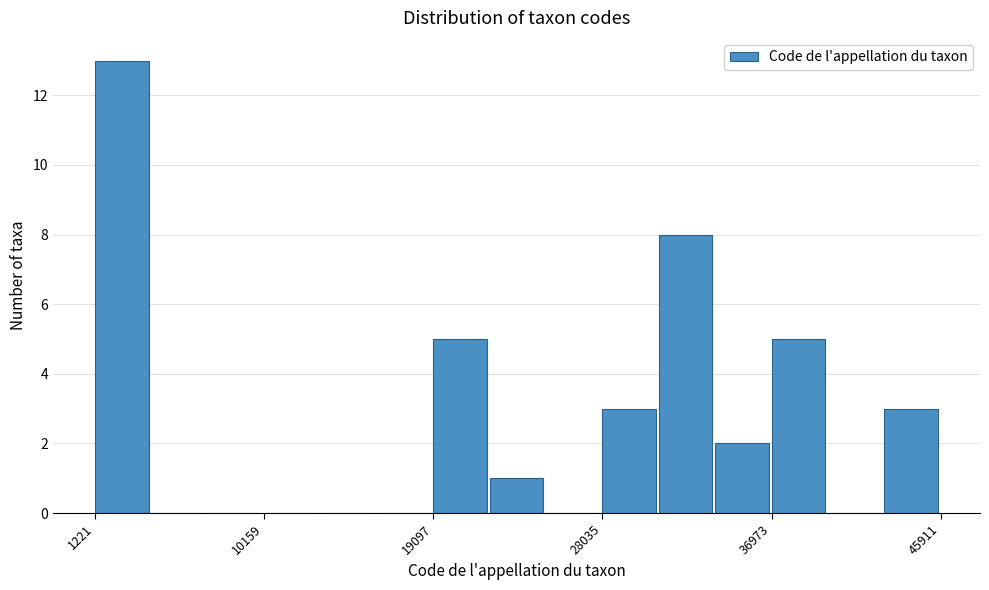

Read against the x-axis, roughly where is the centre of the tallest bar?

3000